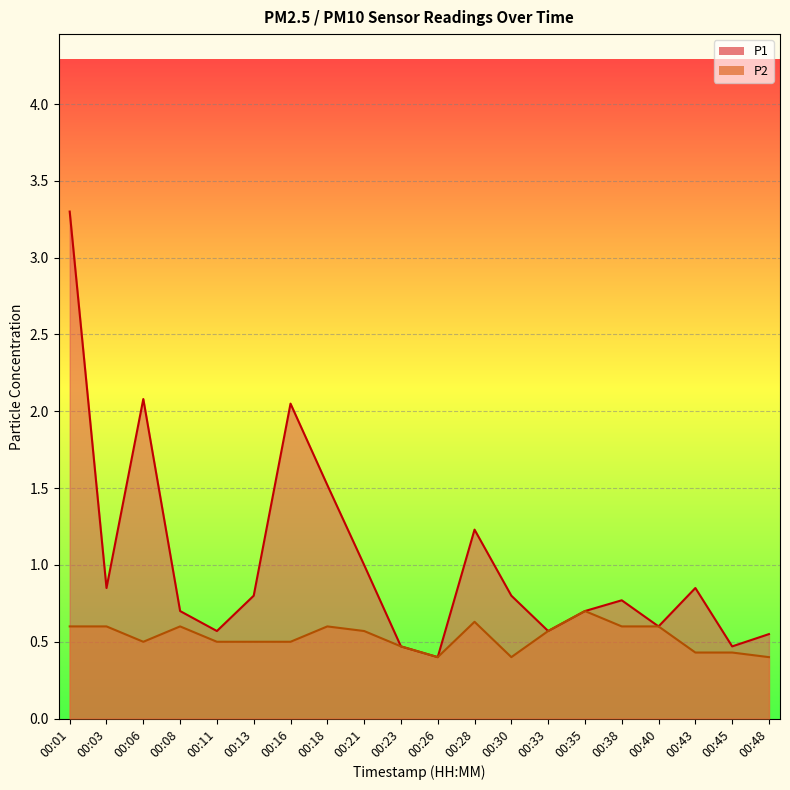

Which label corresponds to the largest value in the chart?

00:01